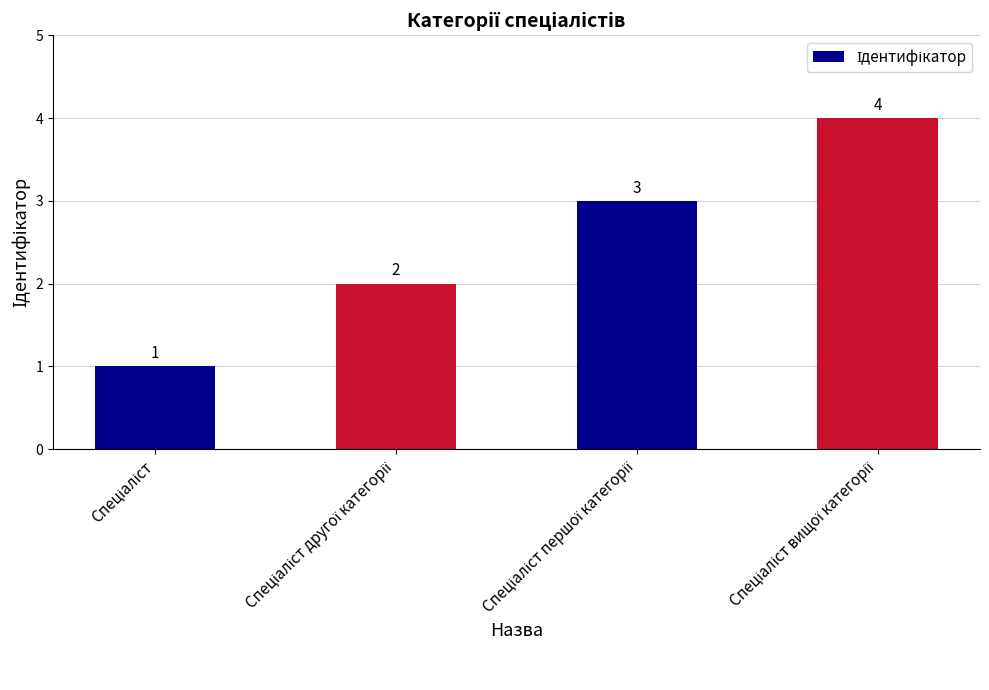

What is the maximum value shown in the chart?

4